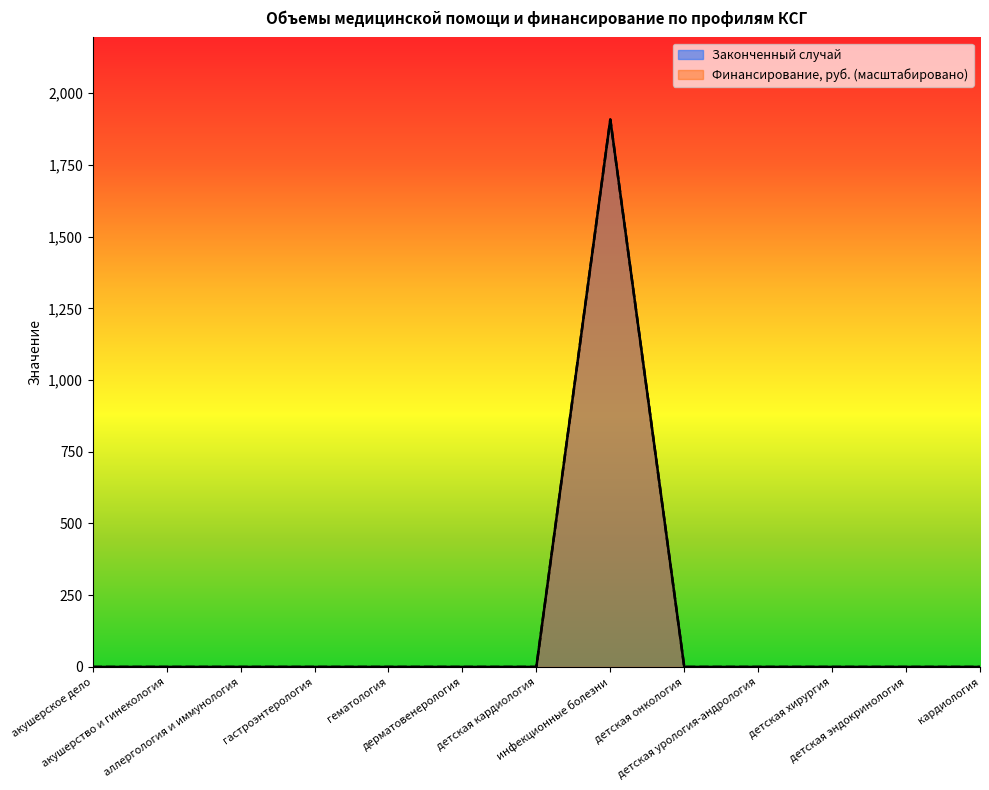

Which series changed the most between акушерство и гинекология and детская кардиология?

Законченный случай